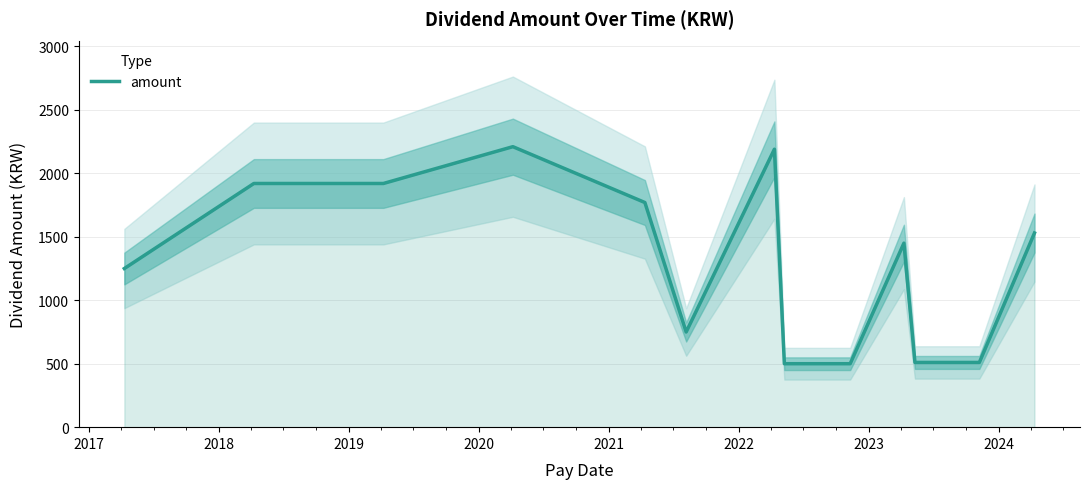

What is the difference between the second highest and minimum values?

1690